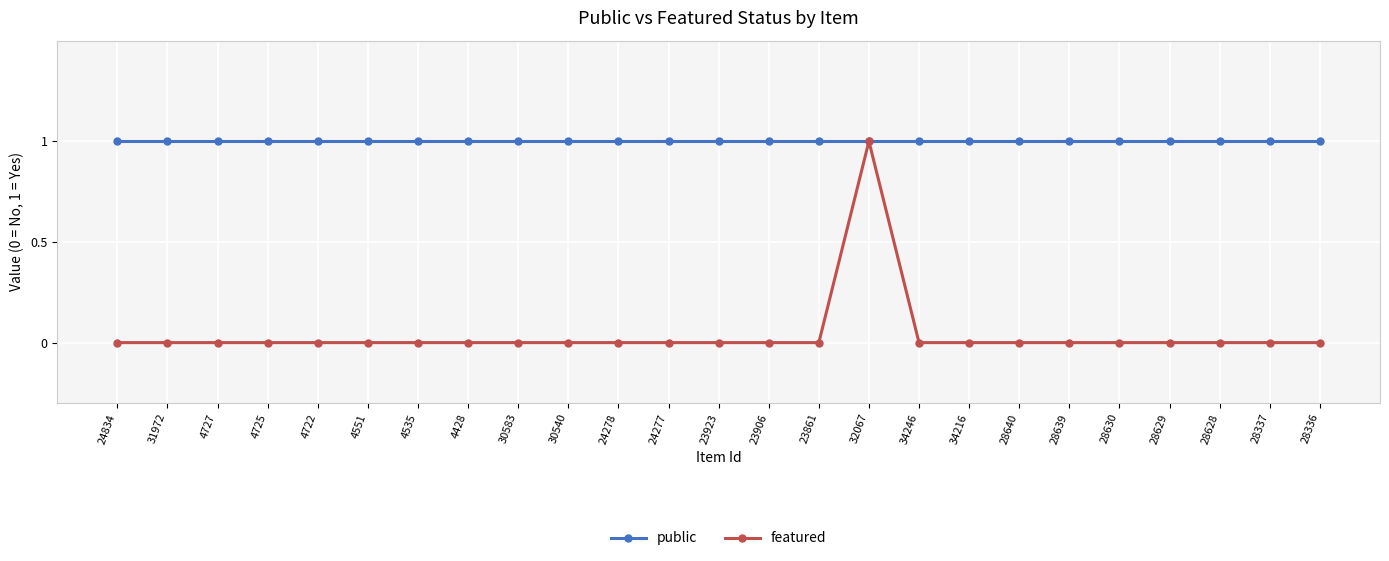

Rank the series by their average value, from highest to lowest.

public, featured